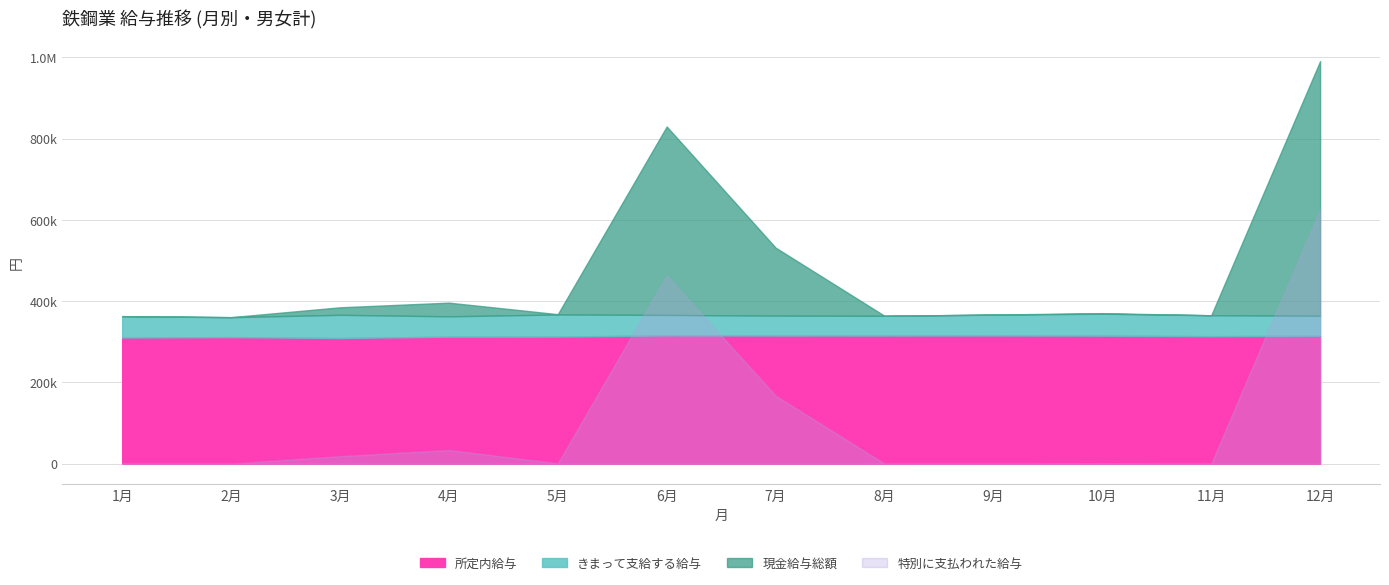

Rank the series at 10月 from highest to lowest value.

現金給与総額, きまって支給する給与, 所定内給与, 特別に支払われた給与